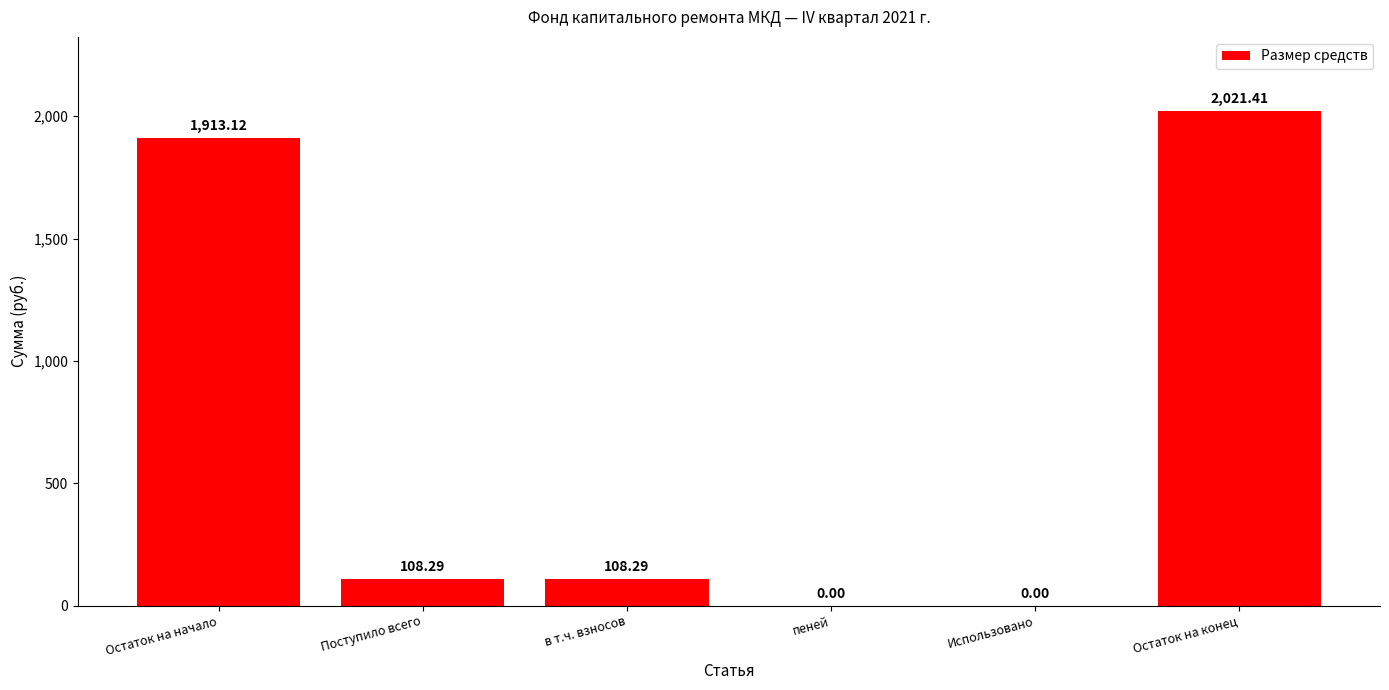

At which category does the chart reach its peak across all series?

Остаток на конец